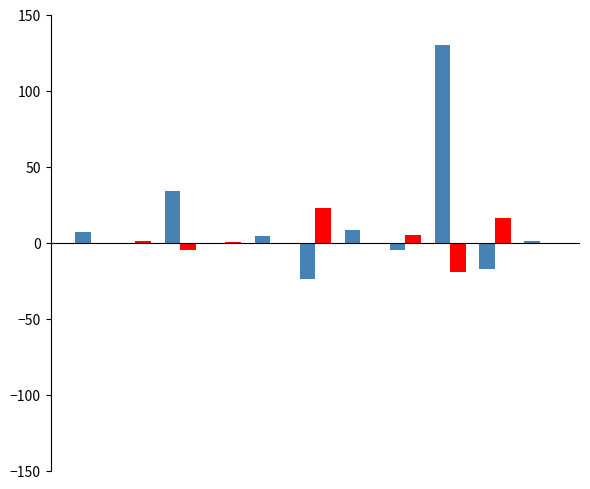

How many data points does each series have?

11